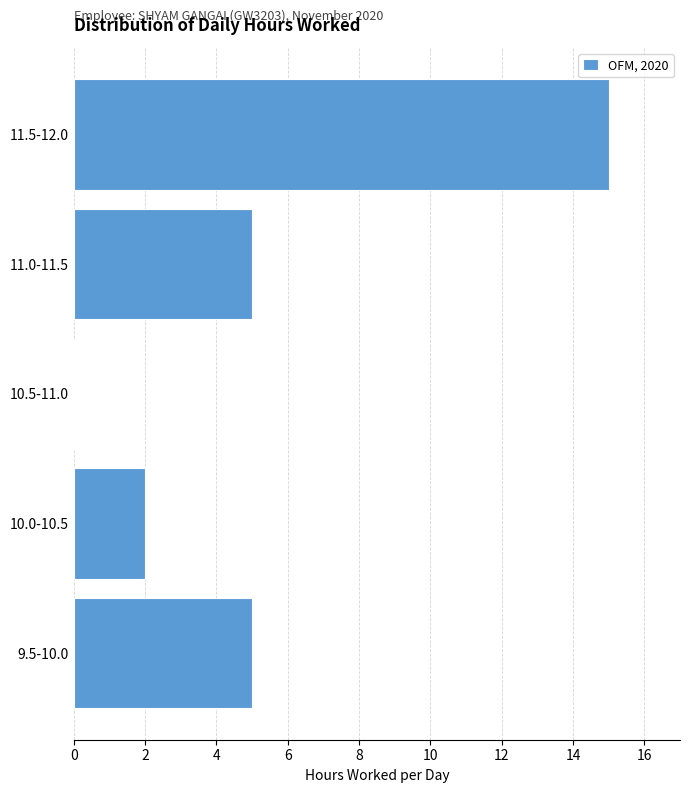

Reading bottom to top, what are all the values shown in this chart?

9.5-10.0=5	10.0-10.5=2	10.5-11.0=0	11.0-11.5=5	11.5-12.0=15